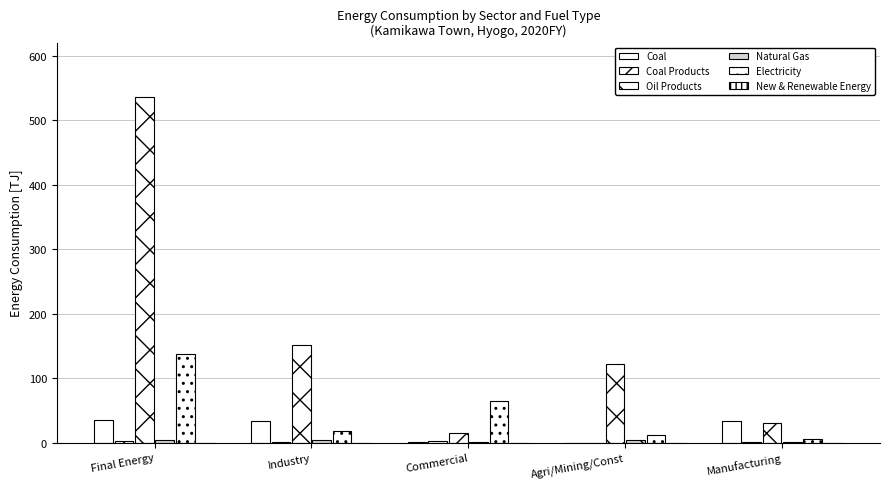

At which label does Coal Products reach its minimum?

Agri/Mining/Const